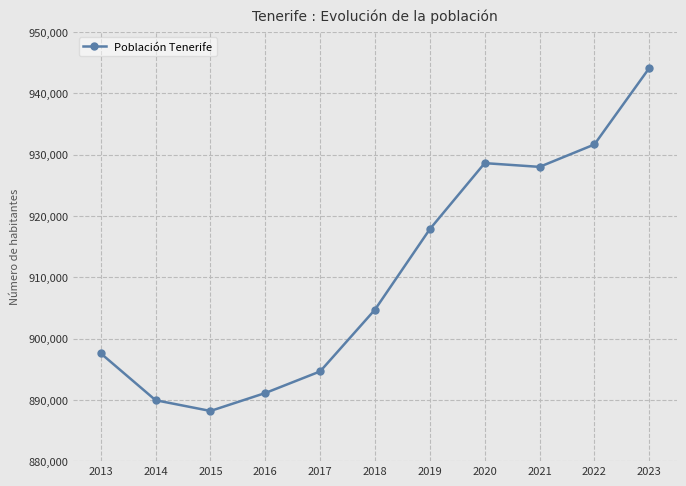

Where is the data nearest to the value 916145?

2019